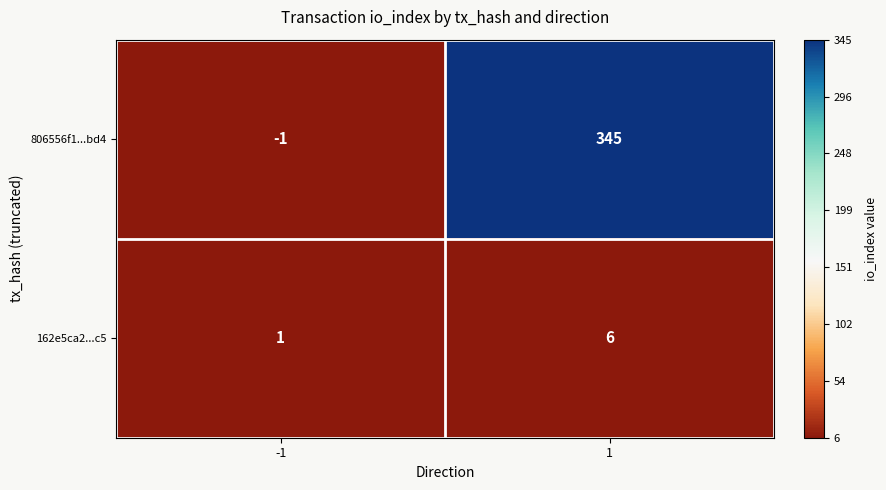

The value of 162e5ca2...c5 at -1 is 1. True or false?

True